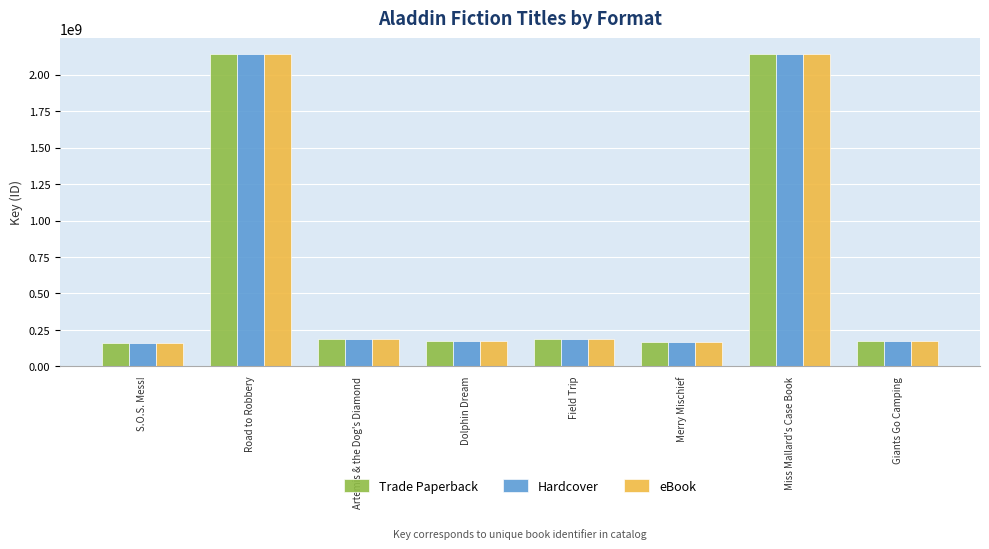

What is the greatest value displayed?

2142273729